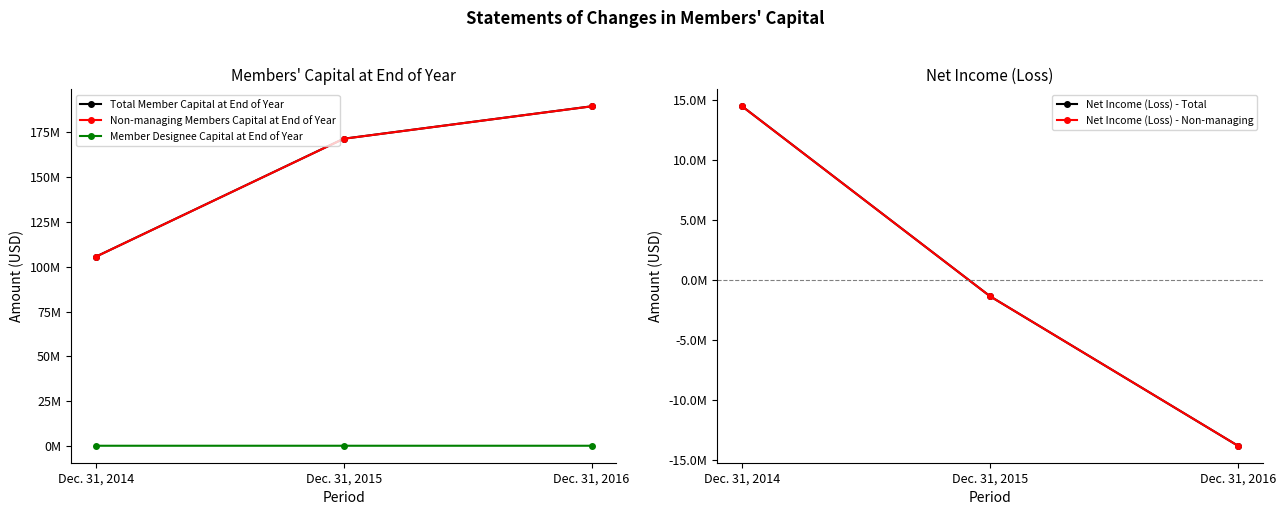

Reading right to left, list all the values displayed in this chart.

Total Member Capital at End of Year: 189623008	171511951	105601159
Non-managing Members Capital at End of Year: 189594833	171481896	105571000
Member Designee Capital at End of Year: 28175	30055	30159
Net Income (Loss) - Total: -13824302	-1364034	14463551
Net Income (Loss) - Non-managing: -13822422	-1363930	14459106